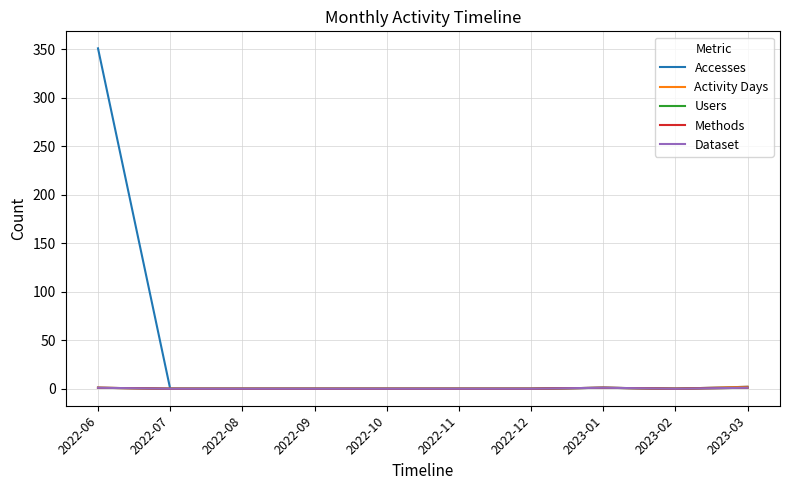

True or false: Activity Days and Users cross at least once.

False